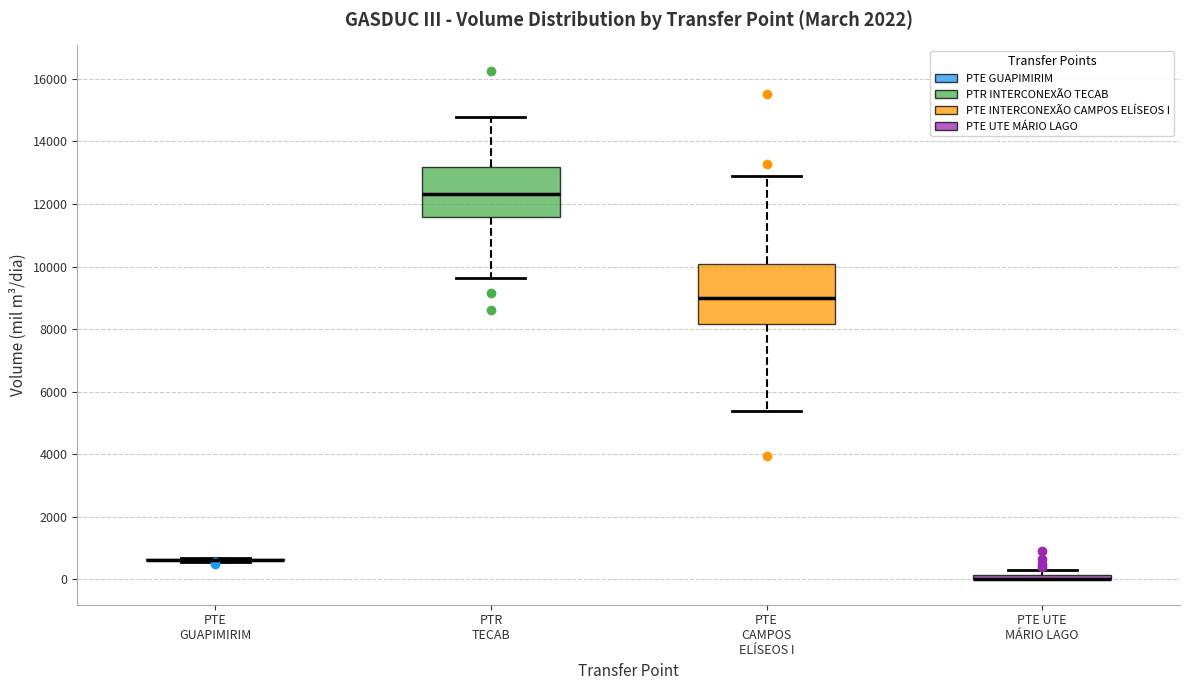

Comparing the boxes themselves (not the whiskers), which one is the tallest?

PTE CAMPOS ELÍSEOS I